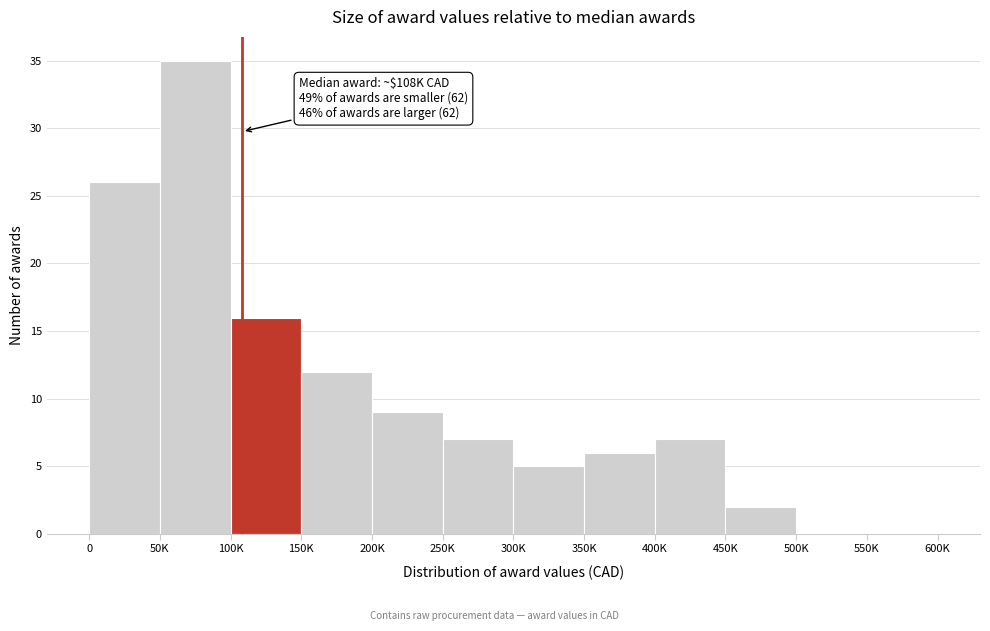

Reading left to right, extract all data points from this chart.

0=26	50K=35	100K=16	150K=12	200K=9	250K=7	300K=5	350K=6	400K=7	450K=2	500K=0	550K=0